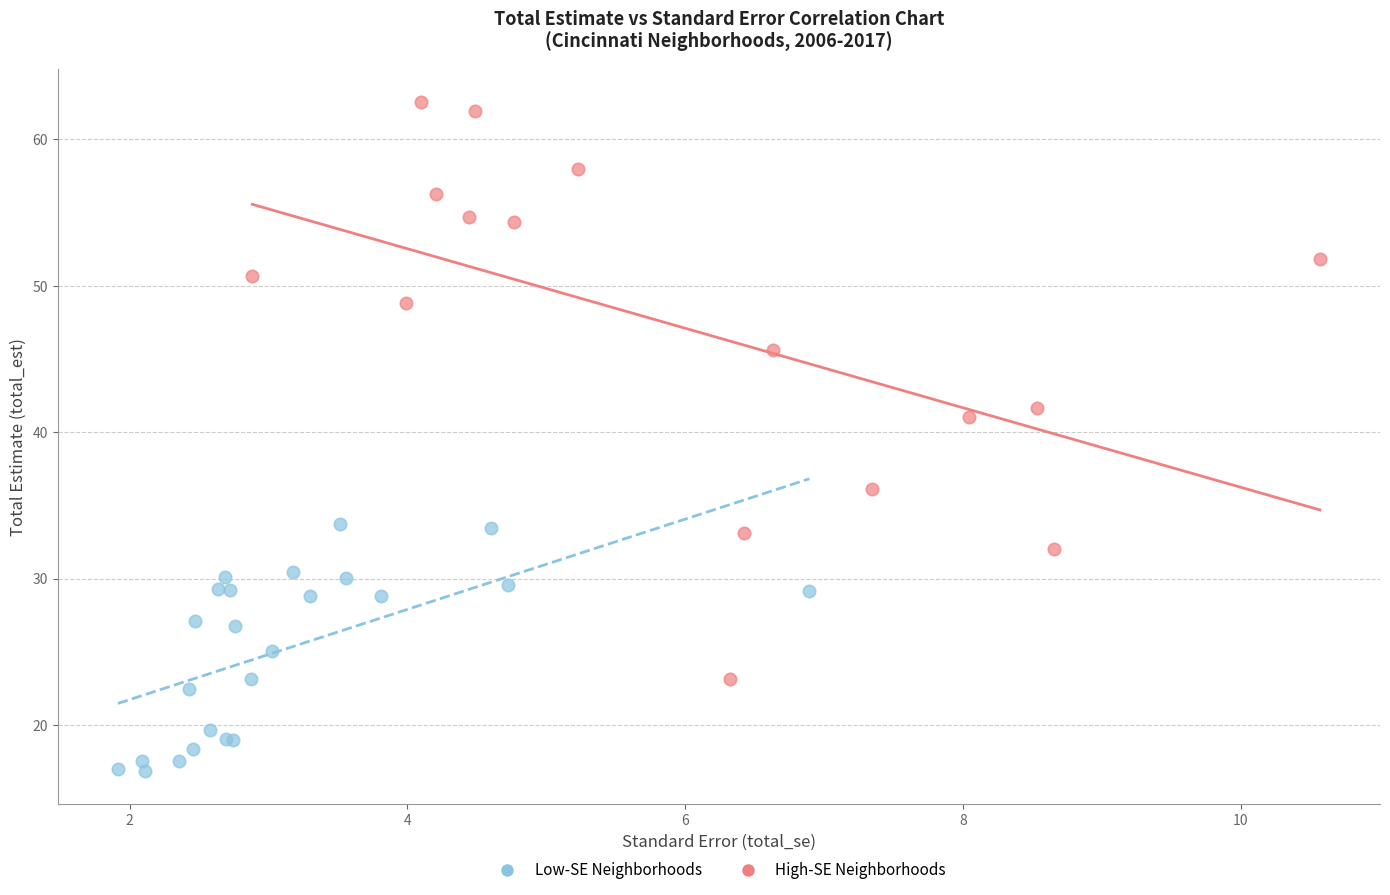

Which series contains the highest Y value?

High-SE Neighborhoods